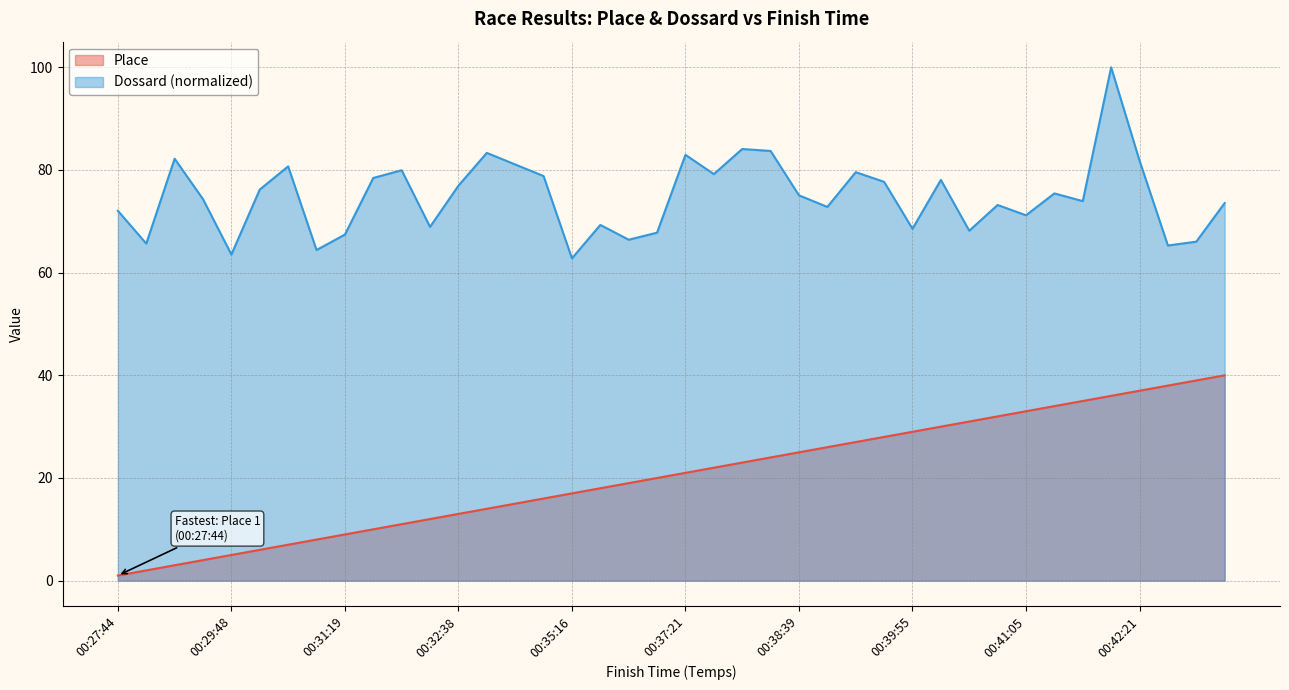

Reading left to right, extract all data points from this chart.

Place: 00:27:44=1.0	00:28:03=2.0	00:28:16=3.0	00:29:28=4.0	00:29:48=5.0	00:29:54=6.0	00:30:04=7.0	00:30:57=8.0	00:31:19=9.0	00:31:31=10.0	00:31:44=11.0	00:32:20=12.0	00:32:38=13.0	00:32:43=14.0	00:34:46=15.0	00:34:48=16.0	00:35:16=17.0	00:35:37=18.0	00:37:01=19.0	00:37:17=20.0	00:37:21=21.0	00:38:12=22.0	00:38:18=23.0	00:38:29=24.0	00:38:39=25.0	00:38:48=26.0	00:39:29=27.0	00:39:52=28.0	00:39:55=29.0	00:40:01=30.0	00:40:07=31.0	00:40:29=32.0	00:41:05=33.0	00:41:28=34.0	00:41:47=35.0	00:42:10=36.0	00:42:21=37.0	00:42:32=38.0	00:42:52=39.0	00:43:12=40.0
Dos: 00:27:44=72.1	00:28:03=65.7	00:28:16=82.2	00:29:28=74.3	00:29:48=63.5	00:29:54=76.2	00:30:04=80.7	00:30:57=64.4	00:31:19=67.4	00:31:31=78.4	00:31:44=79.9	00:32:20=68.9	00:32:38=76.9	00:32:43=83.3	00:34:46=81.1	00:34:48=78.8	00:35:16=62.8	00:35:37=69.3	00:37:01=66.4	00:37:17=67.8	00:37:21=83.0	00:38:12=79.2	00:38:18=84.1	00:38:29=83.7	00:38:39=75.1	00:38:48=72.8	00:39:29=79.6	00:39:52=77.7	00:39:55=68.5	00:40:01=78.1	00:40:07=68.2	00:40:29=73.2	00:41:05=71.2	00:41:28=75.4	00:41:47=73.9	00:42:10=100.0	00:42:21=81.8	00:42:32=65.3	00:42:52=66.0	00:43:12=73.6